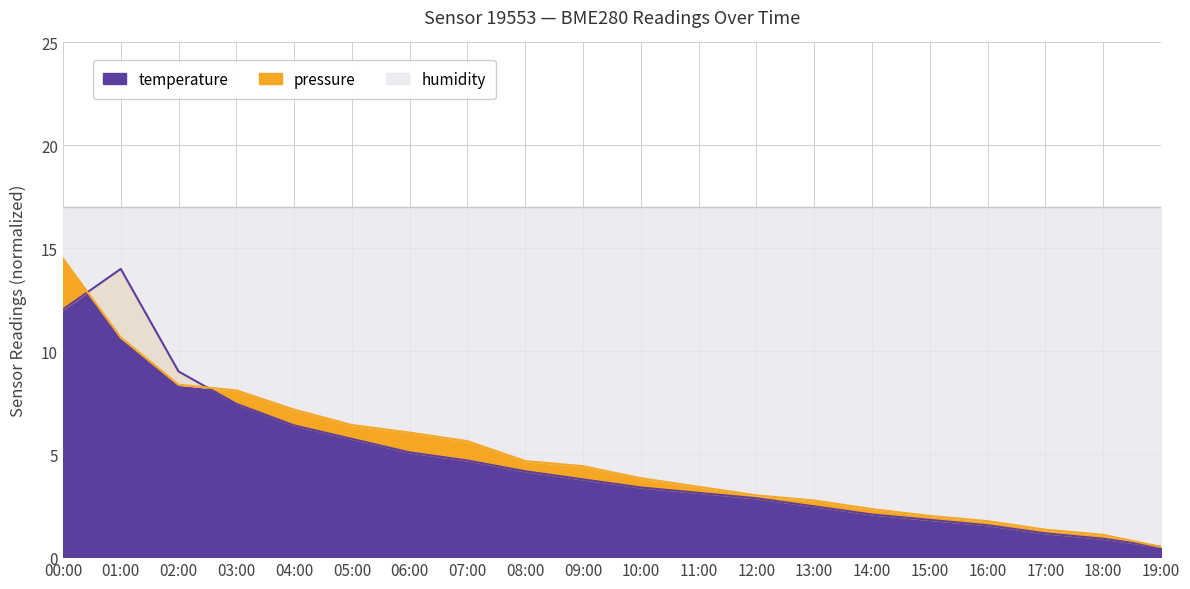

The value of temperature at 04:00 is 6.4. True or false?

True